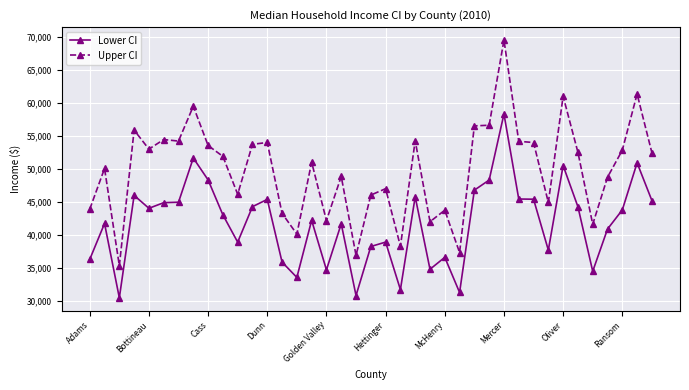

True or false: Upper CI has more than 0 interior local peaks.

True